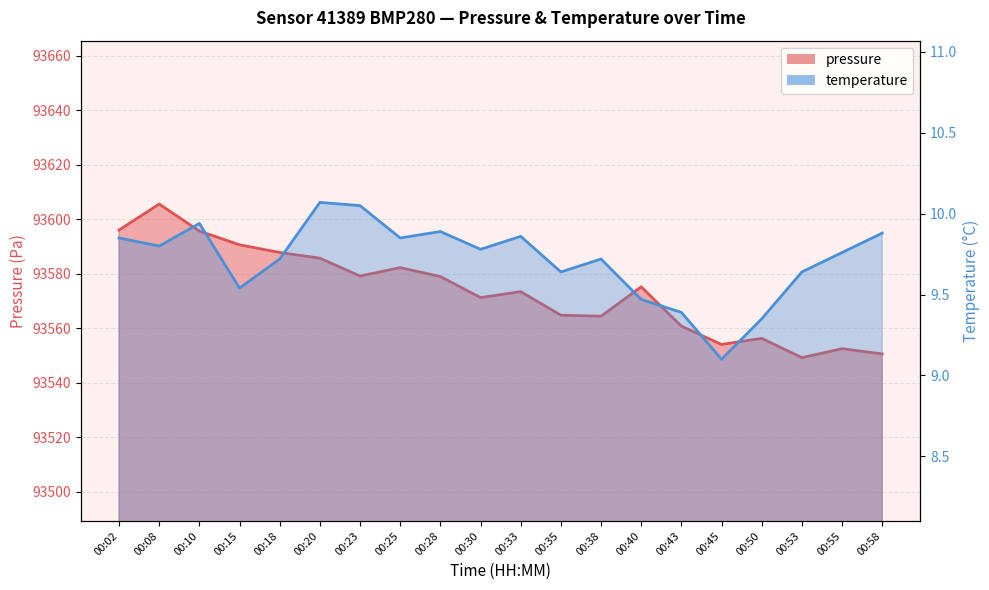

Which category has the lowest value across all series?

00:45